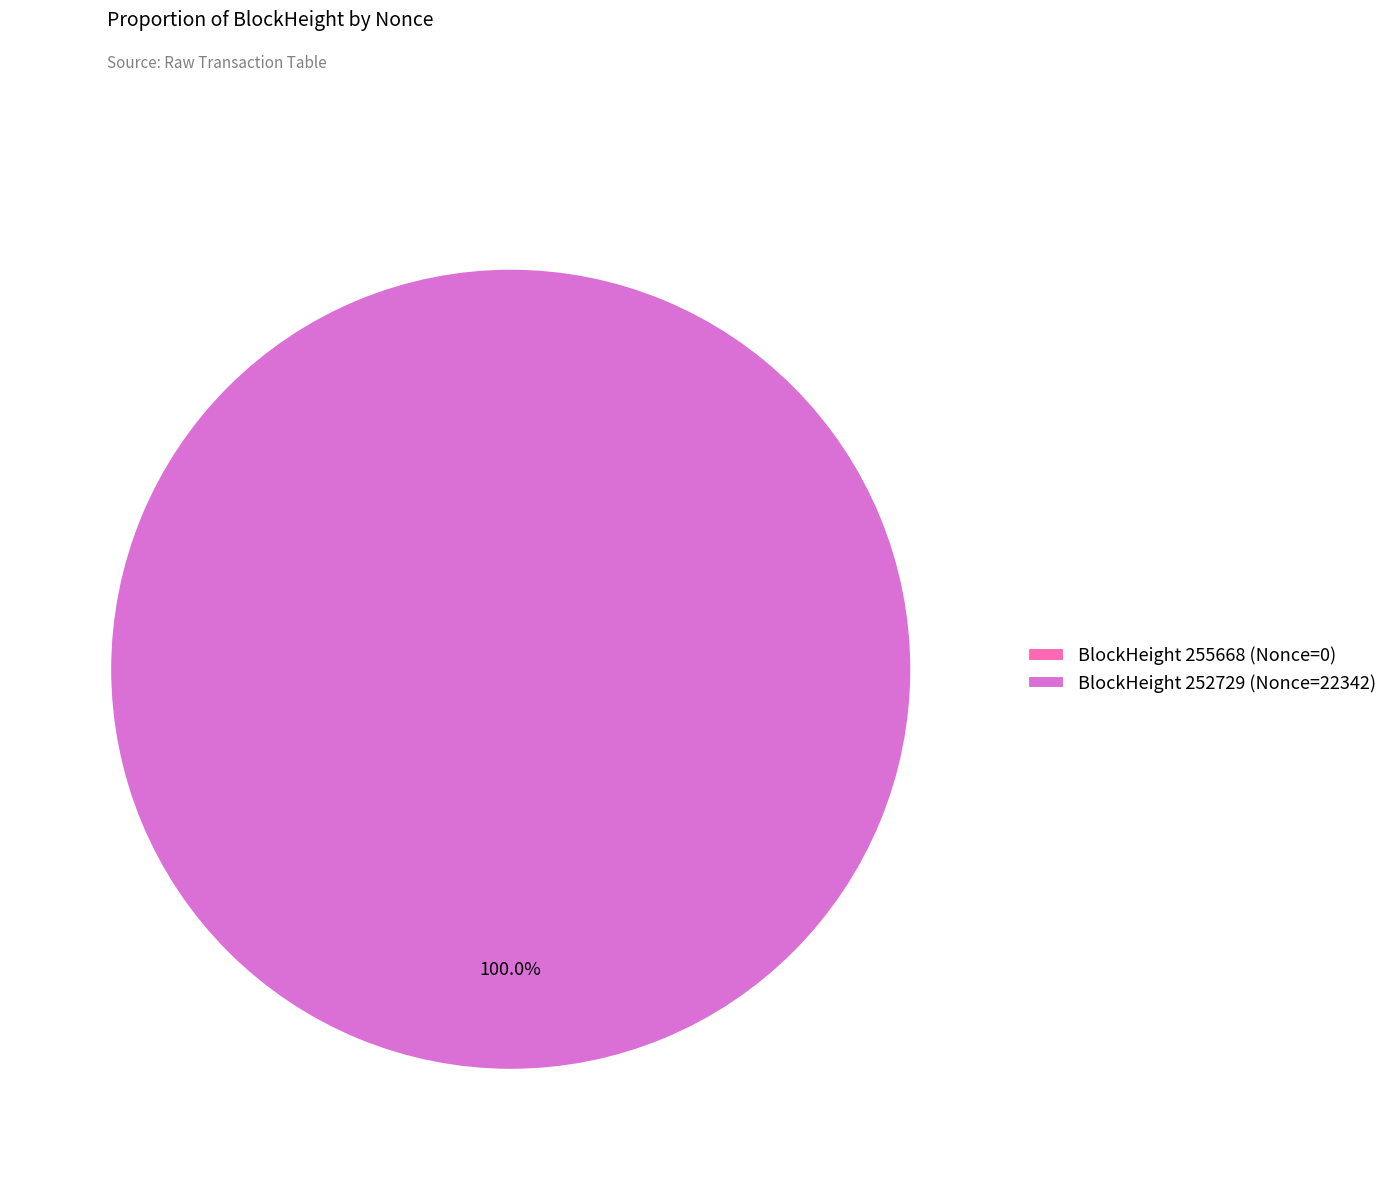

Rank the categories by value from lowest to highest.

255668, 252729